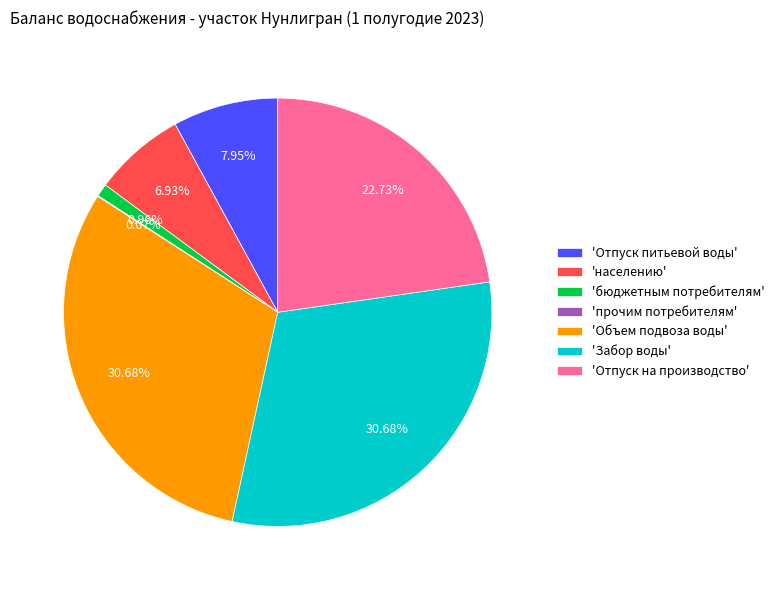

Combined, do 'Забор воды' and 'Отпуск на производство' account for over 50%?

Yes